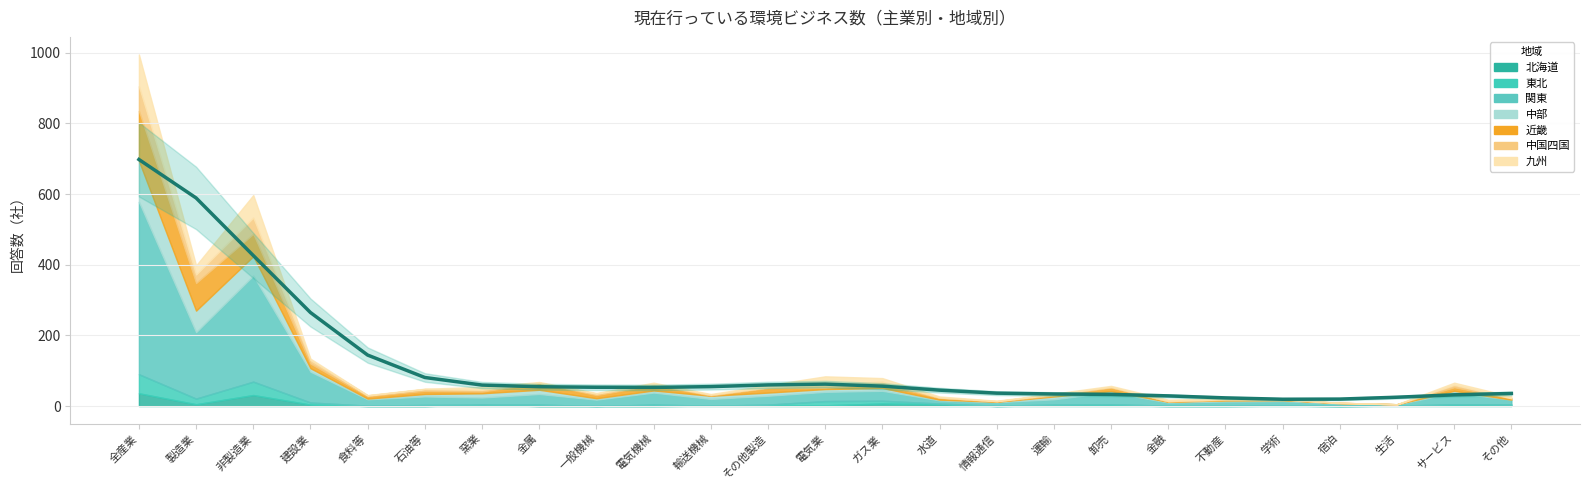

List the labels in order of value, largest first.

全産業, 製造業, 非製造業, 建設業, 食料等, 石油等, 電気業, その他製造, 窯業, ガス業, 輸送機械, 金属, 一般機械, 電気機械, 水道, 情報通信, その他, 運輸, 卸売, サービス, 金融, 生活, 不動産, 宿泊, 学術